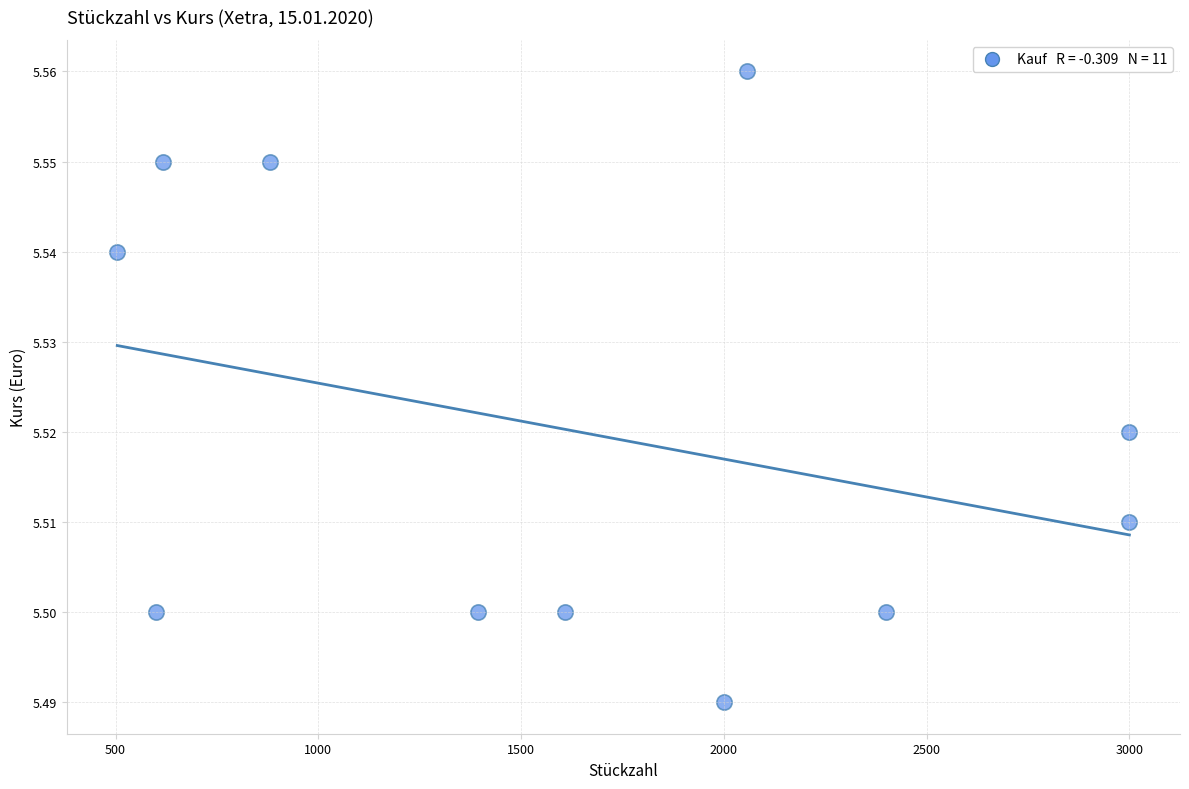

What is the range of X values (max minus min)?

2496.0